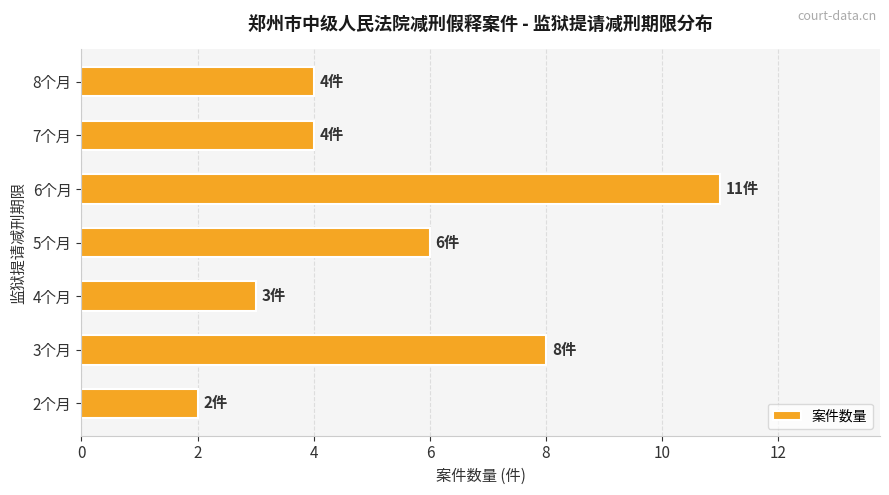

At which label is the value closest to 6?

5个月